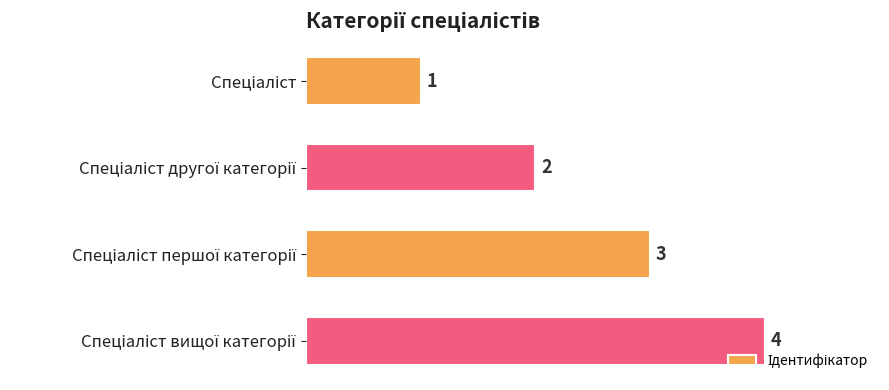

What is the difference between the maximum and minimum values?

3